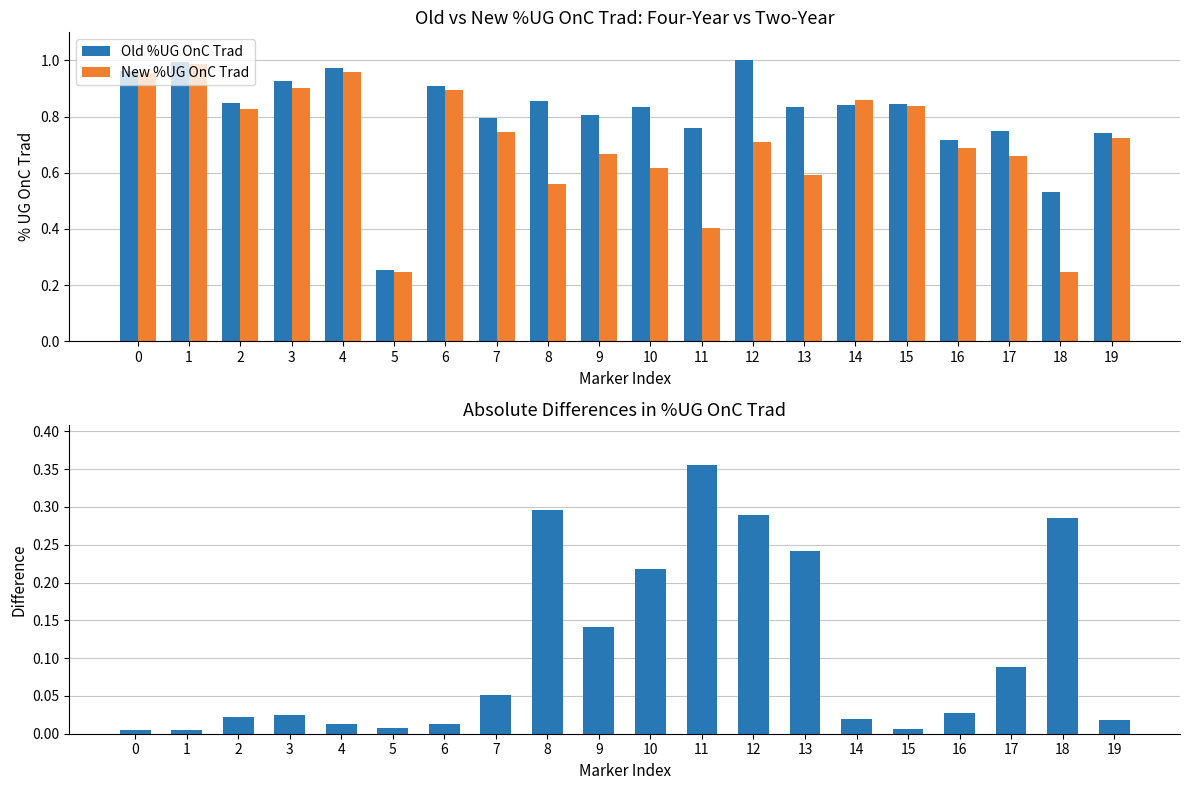

What is the difference between the New %UG OnC Trad values at 3 and 5?

0.7